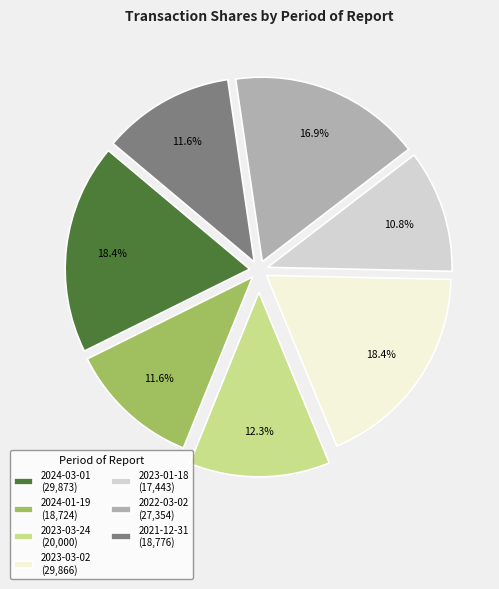

Approximately how many times larger is the value at 2022-03-02 compared to 2024-01-19?

1.5